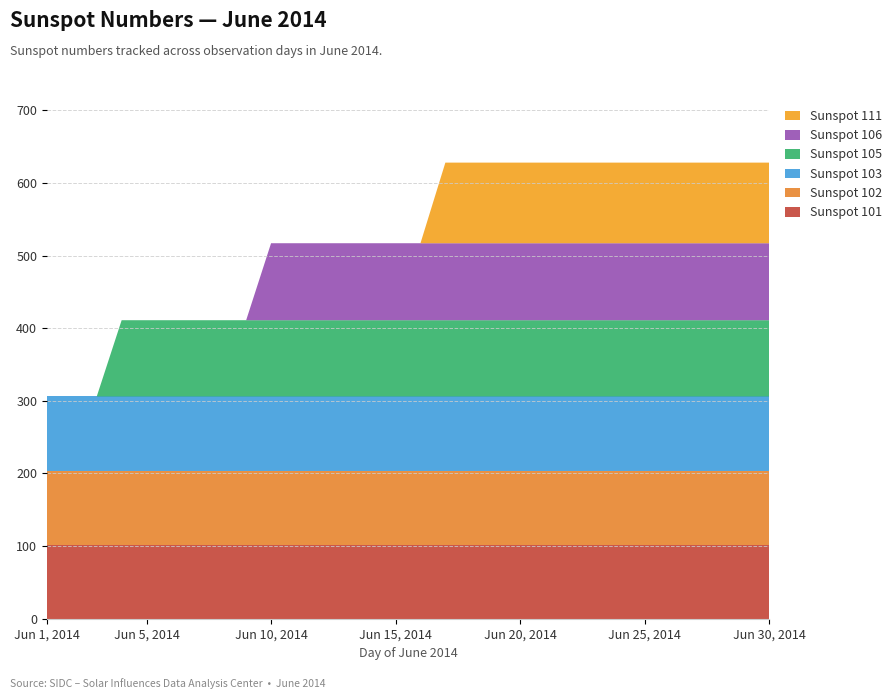

Reading right to left, what are all the values shown in this chart?

Sunspot 101: 30=101	29=101	28=101	27=101	26=101	25=101	24=101	23=101	22=101	21=101	20=101	19=101	18=101	17=101	16=101	15=101	14=101	13=101	12=101	11=101	10=101	9=101	8=101	7=101	6=101	5=101	4=101	3=101	2=101	1=101
Sunspot 102: 30=102	29=102	28=102	27=102	26=102	25=102	24=102	23=102	22=102	21=102	20=102	19=102	18=102	17=102	16=102	15=102	14=102	13=102	12=102	11=102	10=102	9=102	8=102	7=102	6=102	5=102	4=102	3=102	2=102	1=102
Sunspot 103: 30=103	29=103	28=103	27=103	26=103	25=103	24=103	23=103	22=103	21=103	20=103	19=103	18=103	17=103	16=103	15=103	14=103	13=103	12=103	11=103	10=103	9=103	8=103	7=103	6=103	5=103	4=103	3=103	2=103	1=103
Sunspot 105: 30=105	29=105	28=105	27=105	26=105	25=105	24=105	23=105	22=105	21=105	20=105	19=105	18=105	17=105	16=105	15=105	14=105	13=105	12=105	11=105	10=105	9=105	8=105	7=105	6=105	5=105	4=105	3=0	2=0	1=0
Sunspot 106: 30=106	29=106	28=106	27=106	26=106	25=106	24=106	23=106	22=106	21=106	20=106	19=106	18=106	17=106	16=106	15=106	14=106	13=106	12=106	11=106	10=106	9=0	8=0	7=0	6=0	5=0	4=0	3=0	2=0	1=0
Sunspot 111: 30=111	29=111	28=111	27=111	26=111	25=111	24=111	23=111	22=111	21=111	20=111	19=111	18=111	17=111	16=0	15=0	14=0	13=0	12=0	11=0	10=0	9=0	8=0	7=0	6=0	5=0	4=0	3=0	2=0	1=0